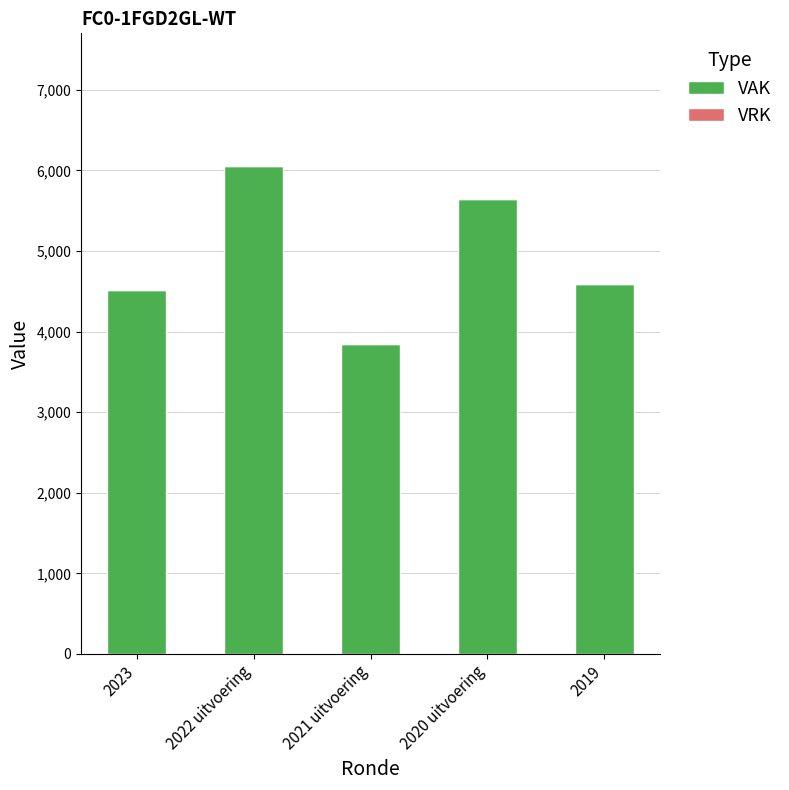

What is the label of the 5th bar from the left?

2019